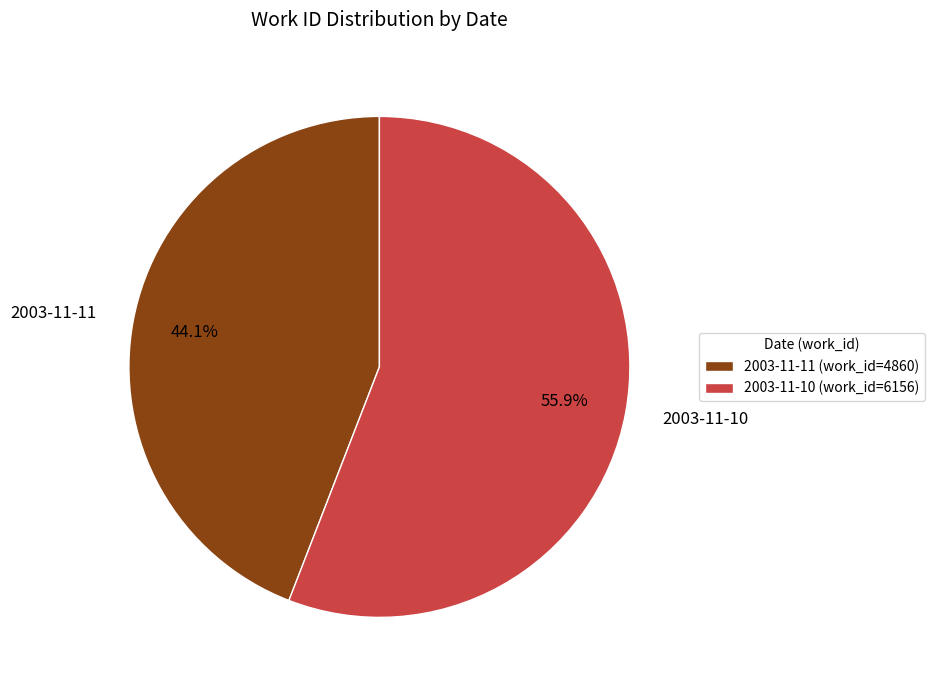

To the nearest percent, what is the difference between the 2003-11-11 and 2003-11-10 slice percentages?

12%